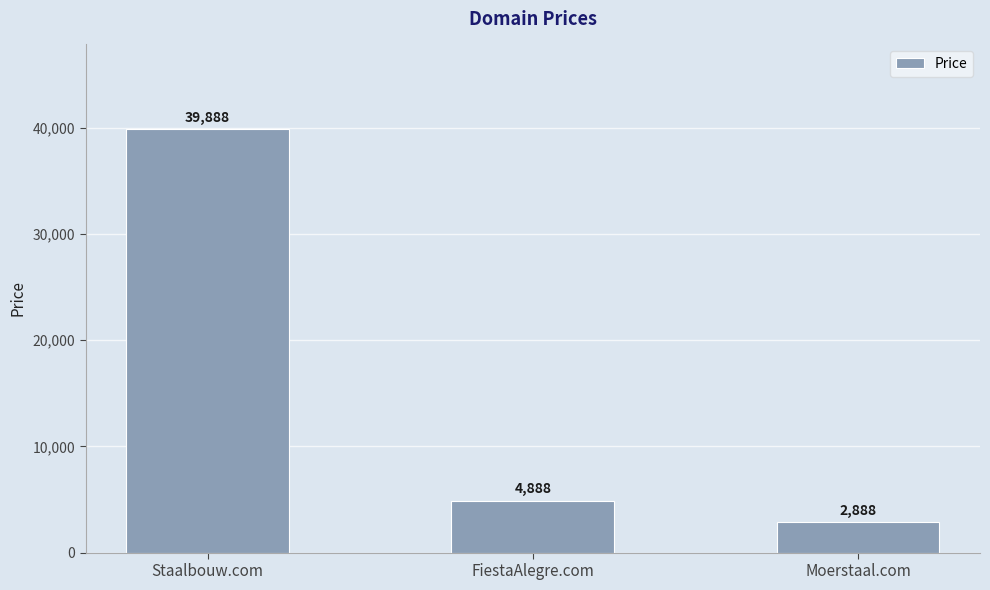

At which label is the value closest to 21388?

FiestaAlegre.com